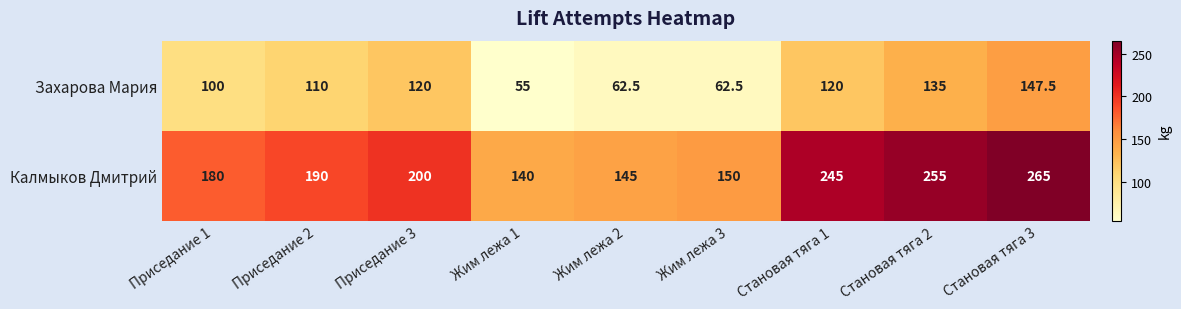

The Захарова Мария series shows 184.5 at Становая тяга 1. True or false?

False